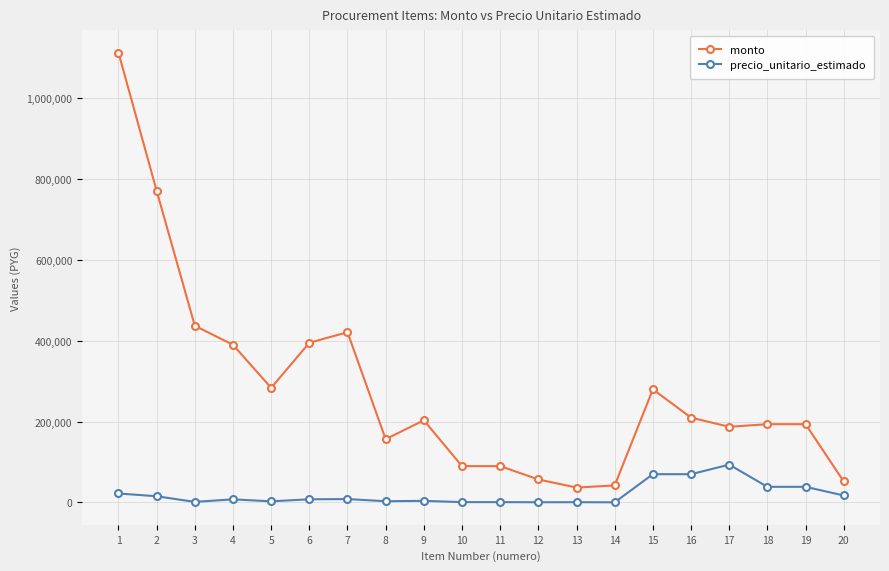

True or false: precio_unitario_estimado and monto intersect in this chart.

False